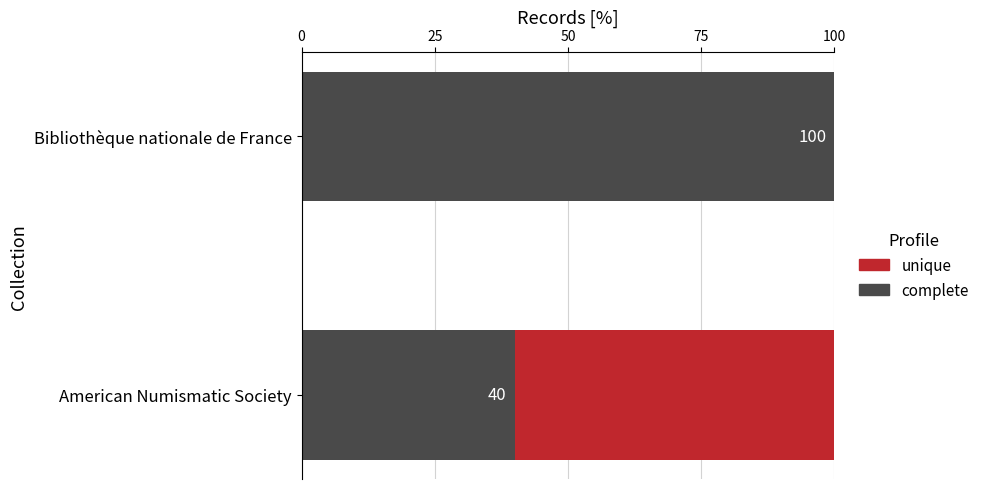

True or false: complete has a value of 100 at Bibliothèque nationale de France.

True